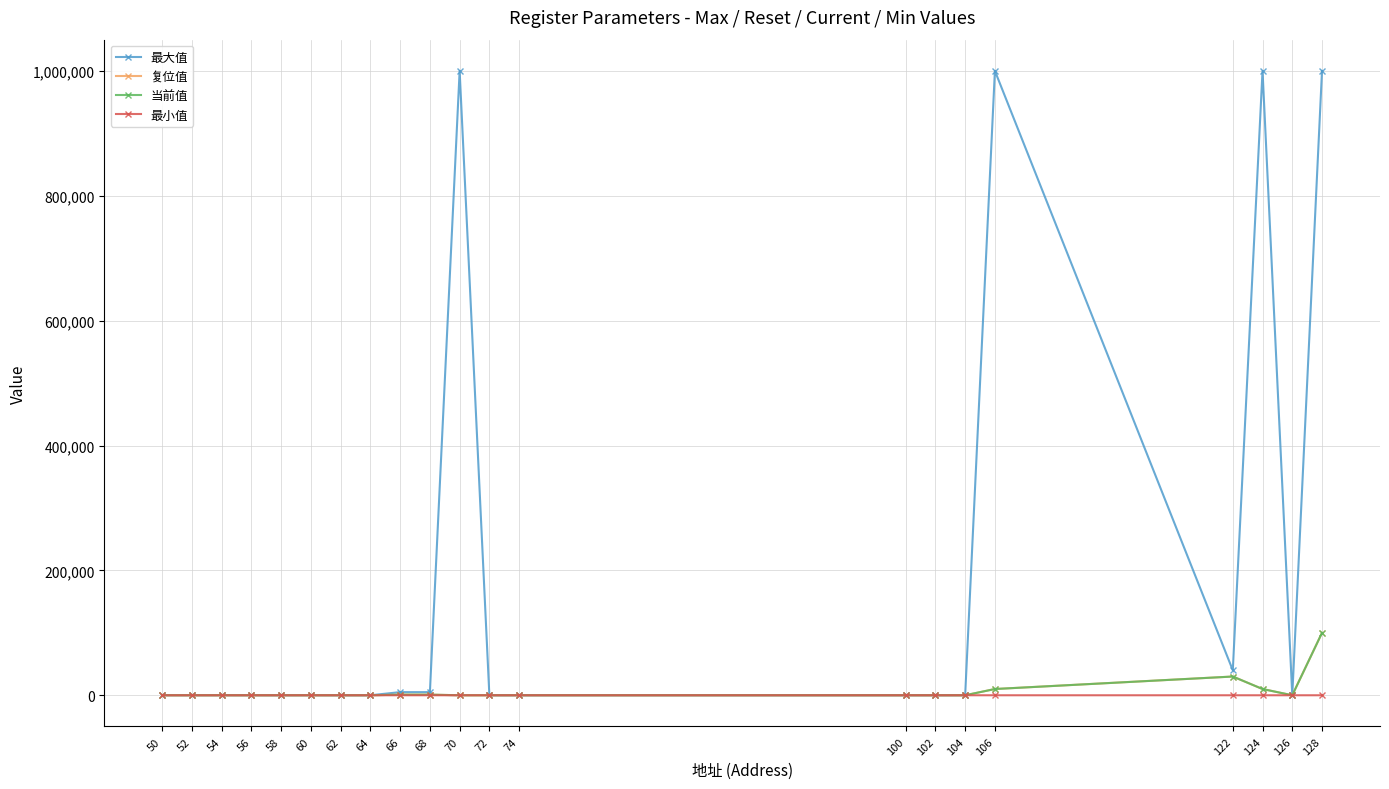

Which series changed the most between 60 and 106?

最大值